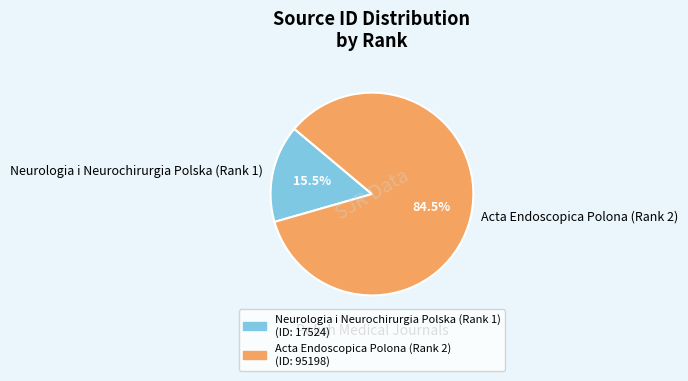

Combined, do Neurologia i Neurochirurgia Polska (Rank 1) and Acta Endoscopica Polona (Rank 2) account for over 50%?

Yes